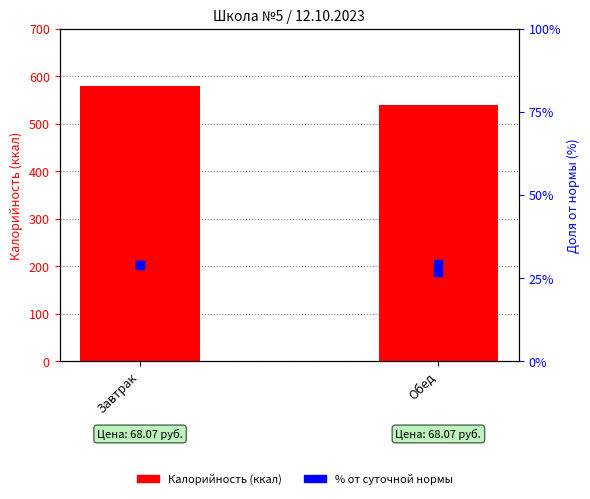

At which category is the sum across all series the highest?

Завтрак